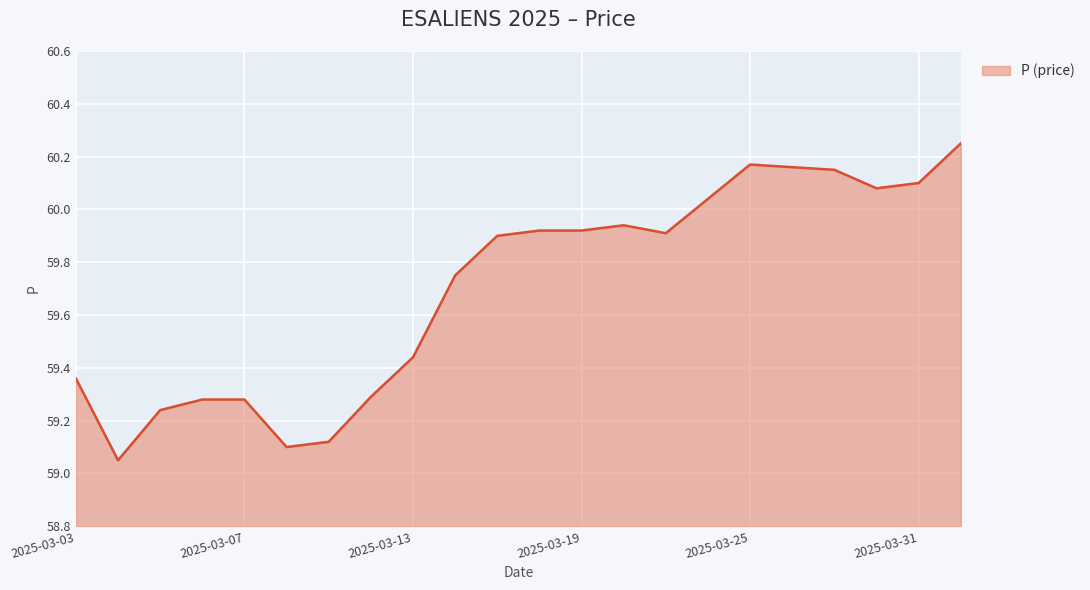

What is the difference between the maximum and minimum values?

1.2